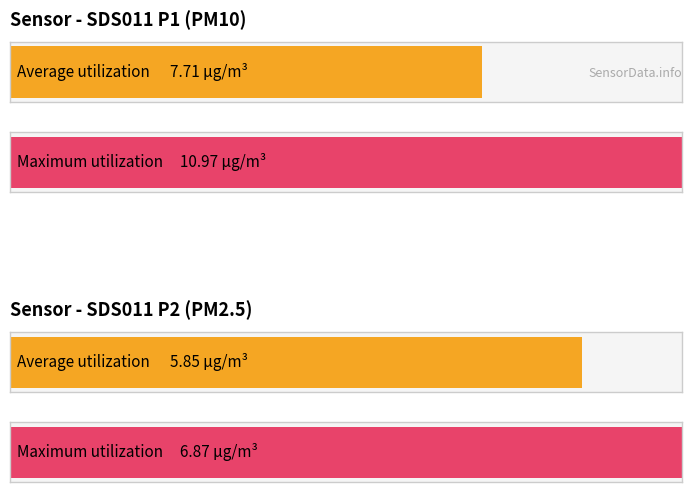

How many bars are there in each group?

2